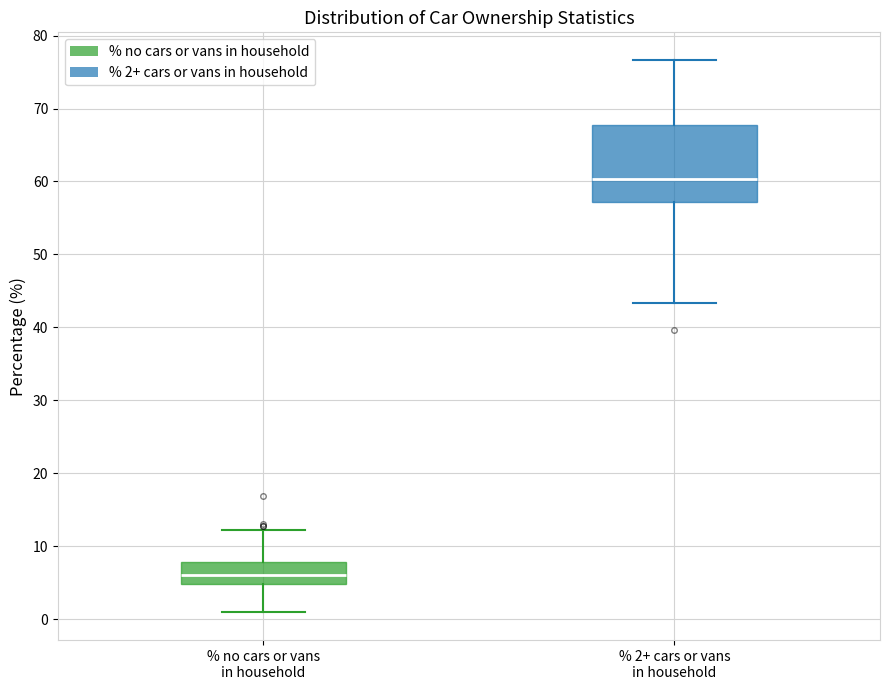

Which box's median line is the highest?

% 2+ cars or vans in household